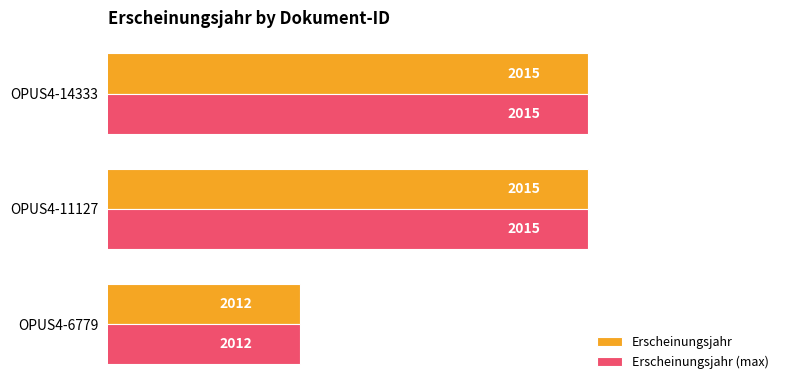

What is the difference between the Erscheinungsjahr (max) values at OPUS4-6779 and OPUS4-14333?

3